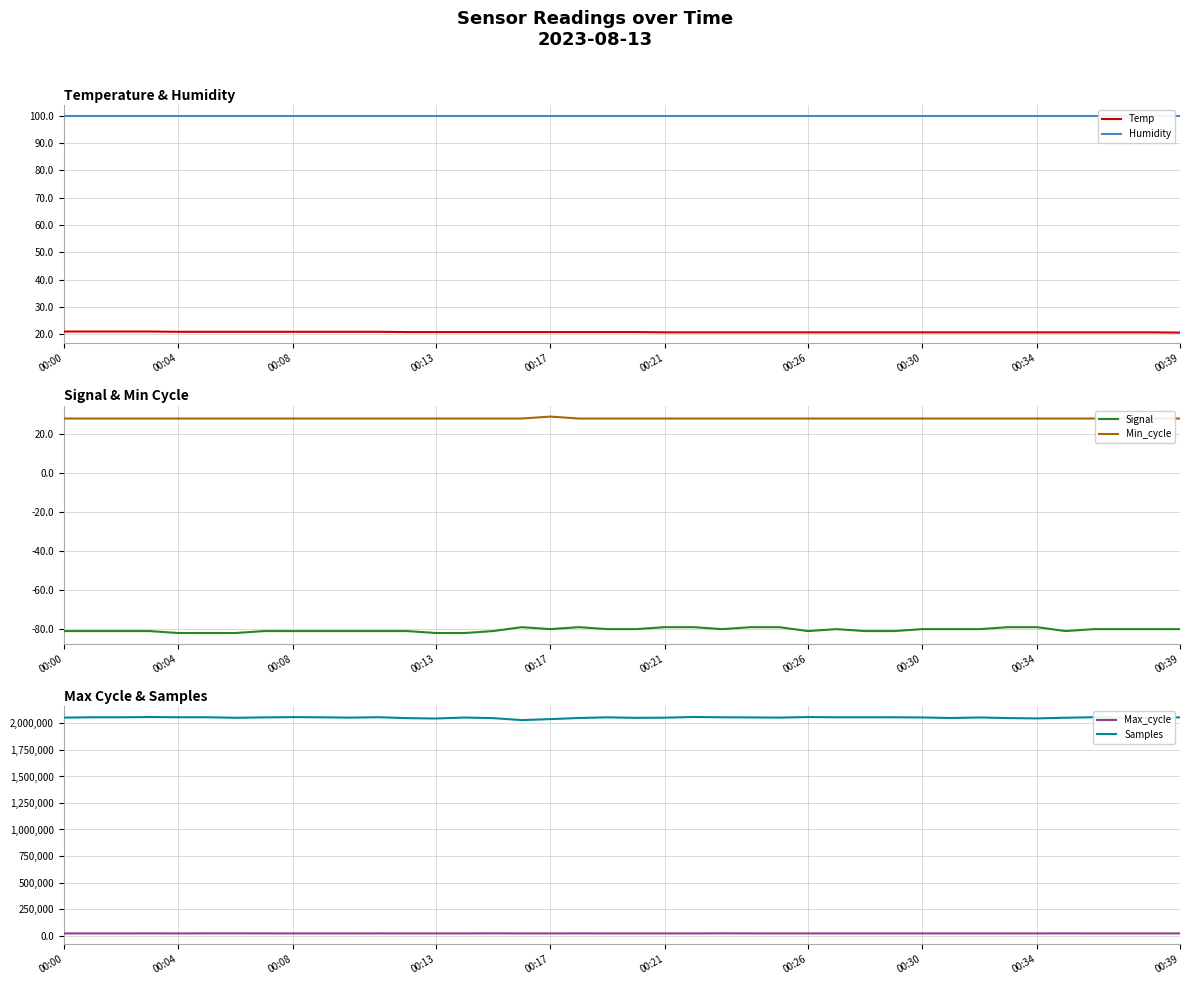

Count the Signal values in the range -81 to -80.

27